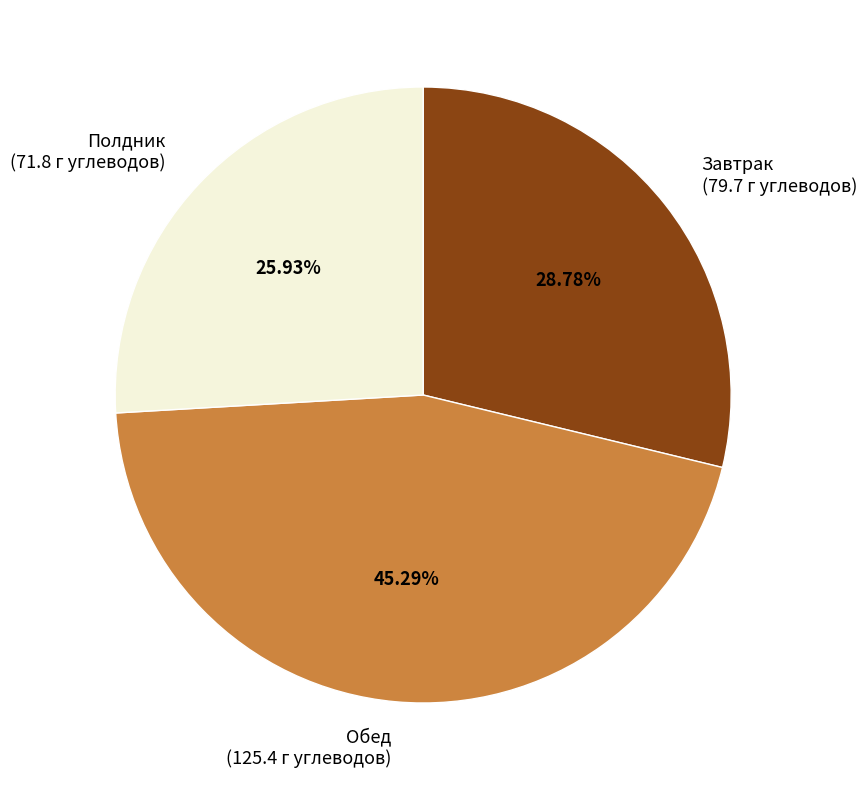

Is Полдник the majority of the pie?

No